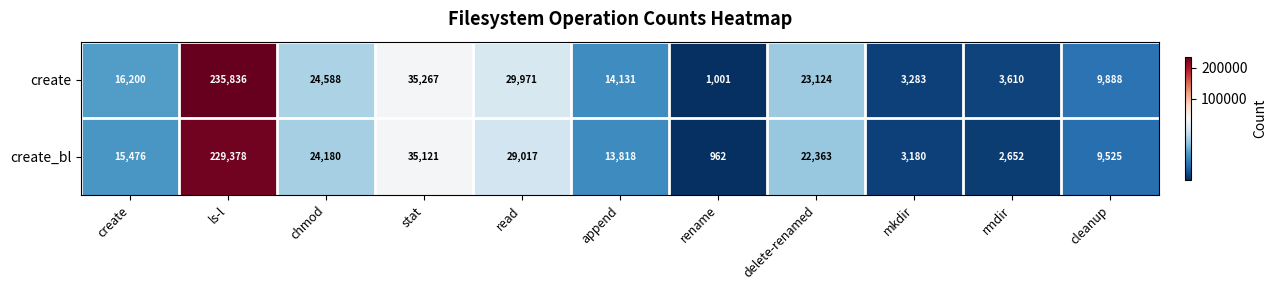

Rank the series by their maximum value, from lowest to highest.

create_bl, create